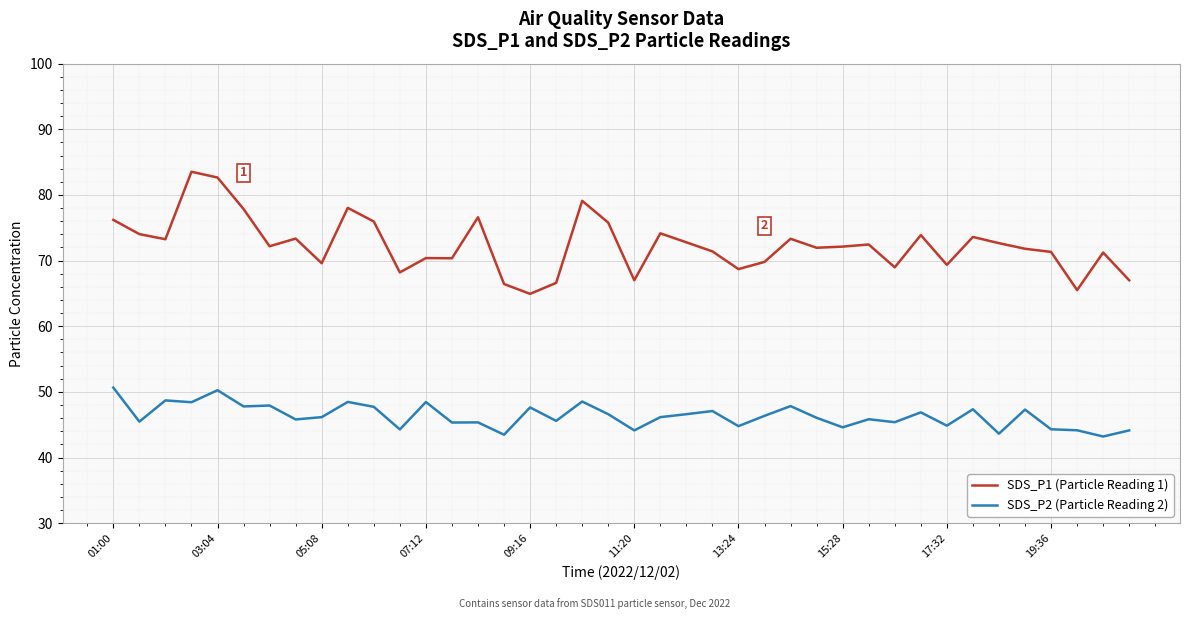

Rank the series by their maximum value, from highest to lowest.

SDS_P1 (Particle Reading 1), SDS_P2 (Particle Reading 2)